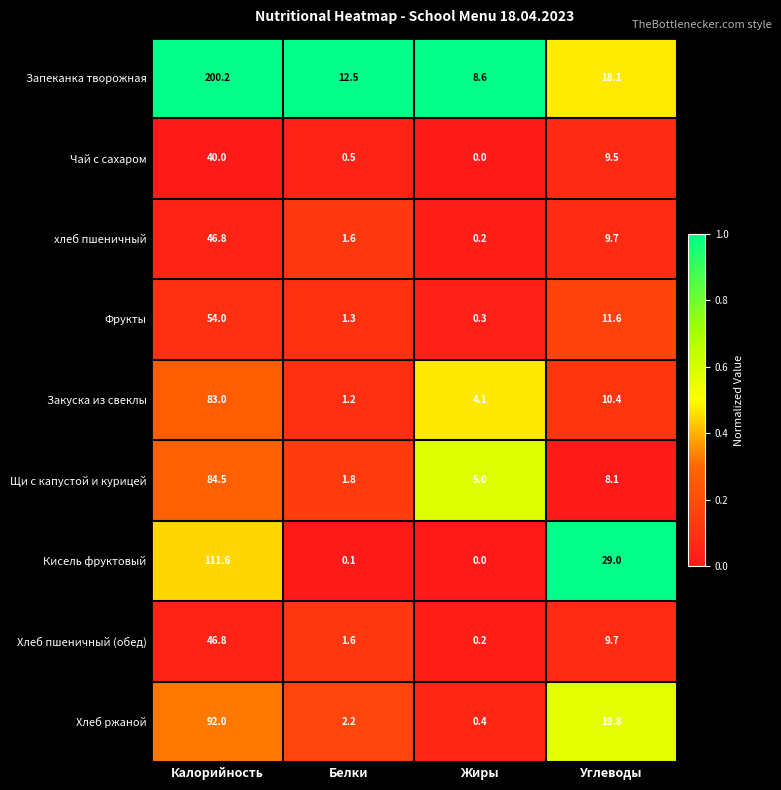

Which label corresponds to the largest value in the chart?

Калорийность